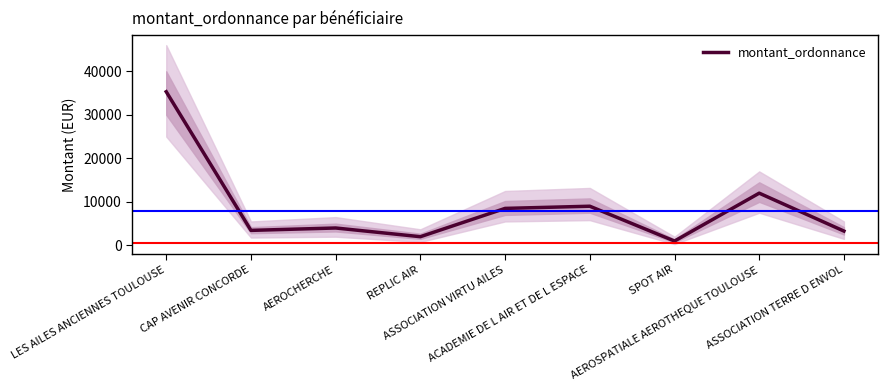

Which has a higher value, AEROSPATIALE AEROTHEQUE TOULOUSE or ACADEMIE DE L AIR ET DE L ESPACE?

AEROSPATIALE AEROTHEQUE TOULOUSE